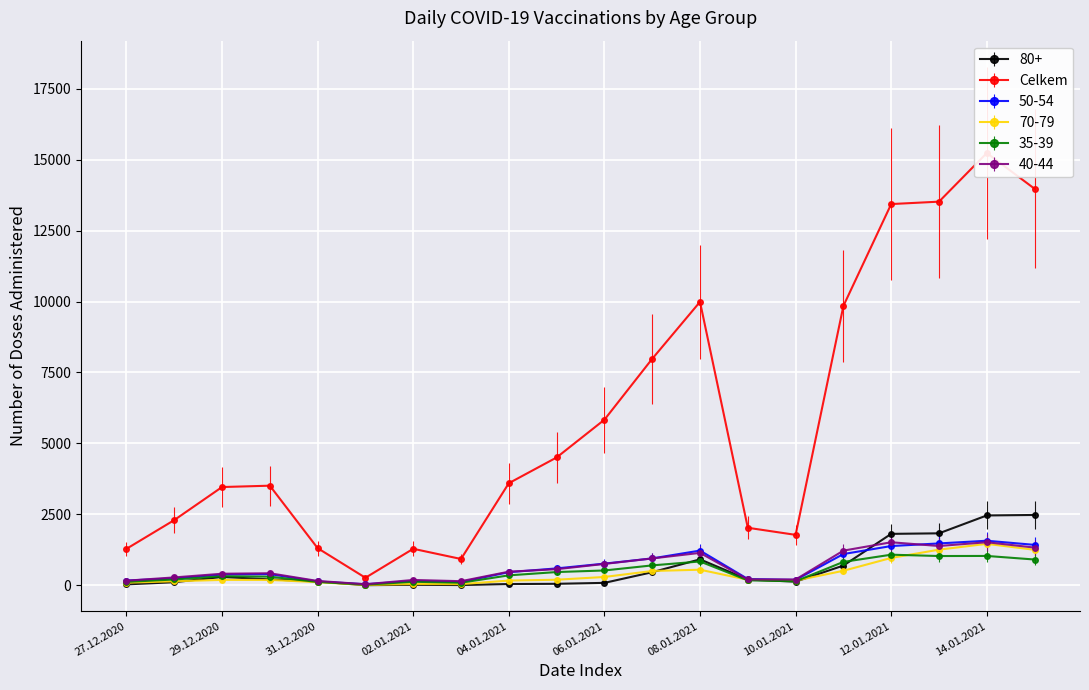

At which category does 70-79 reach its first local valley?

01.01.2021